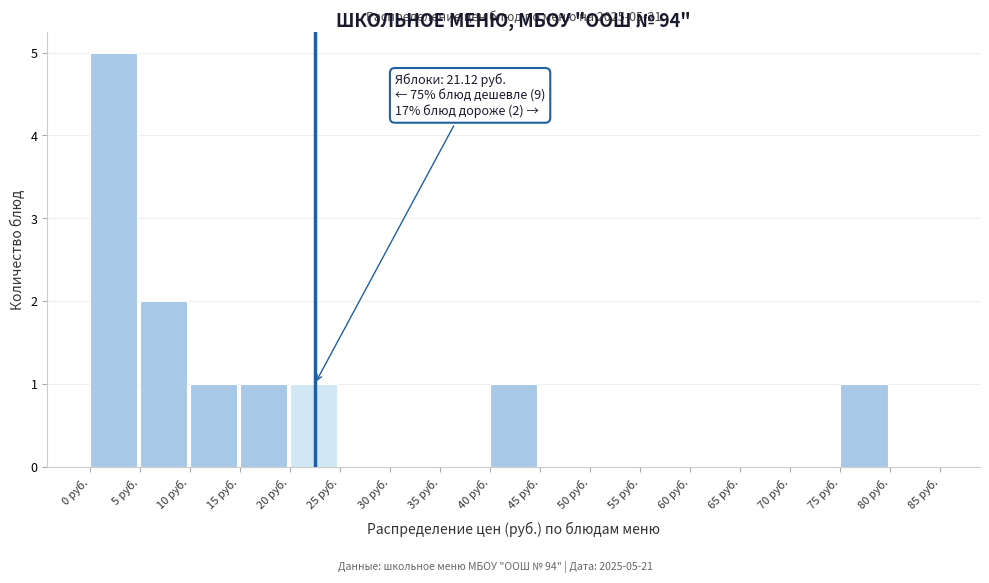

Over which range of the x-axis is the bar tallest?

0 to 5